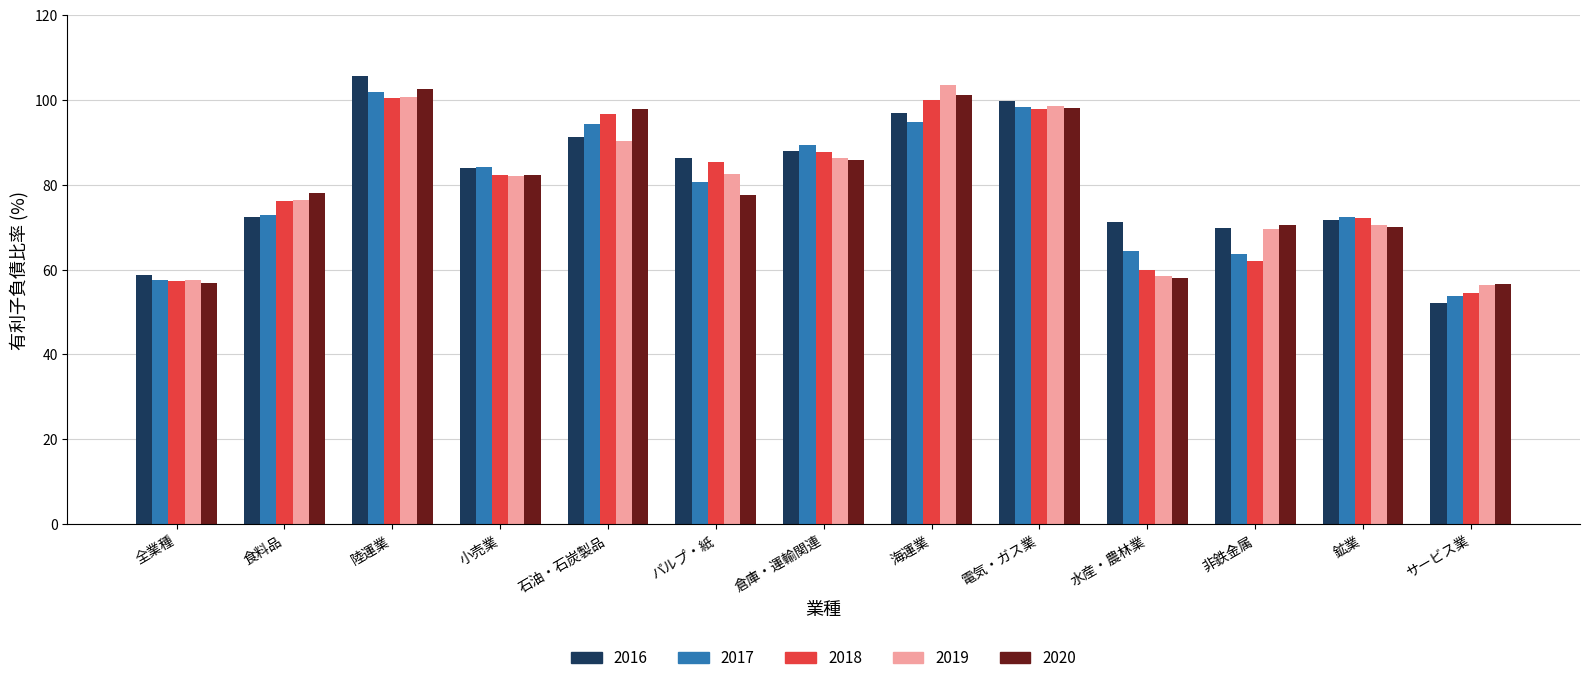

How many data points in 2018 are less than 82?

6